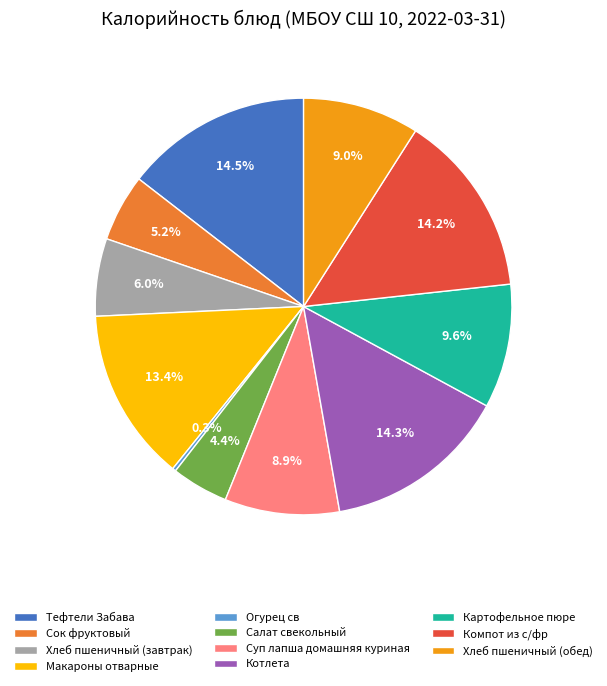

Does Сок фруктовый account for over 50% of the chart?

No